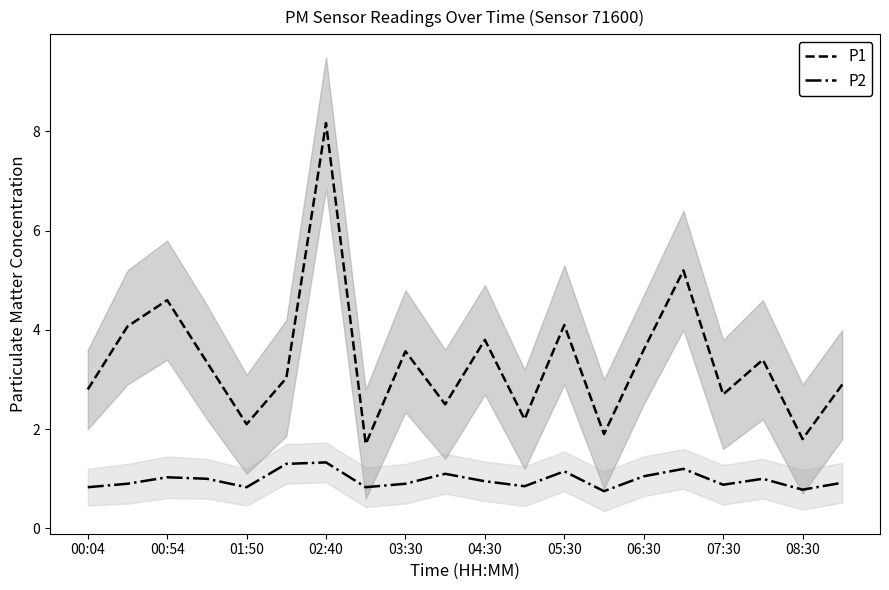

True or false: P2 has a value of 0.9 at 07:30.

True